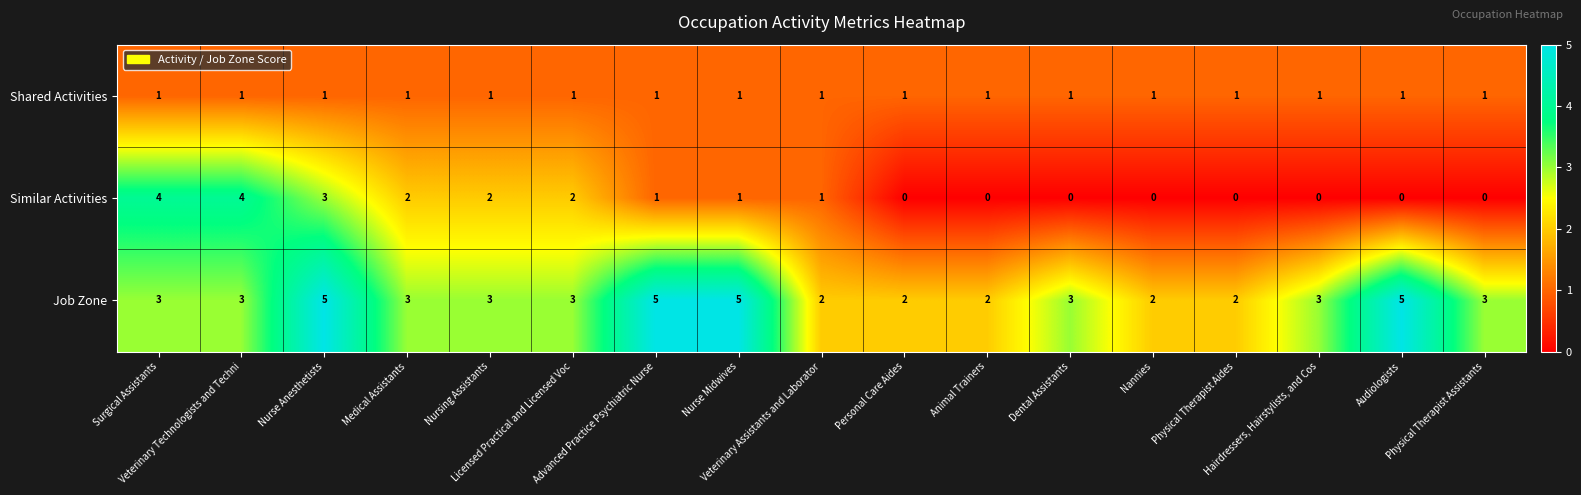

What is the difference between the maximum and minimum values in the Similar Activities series?

4